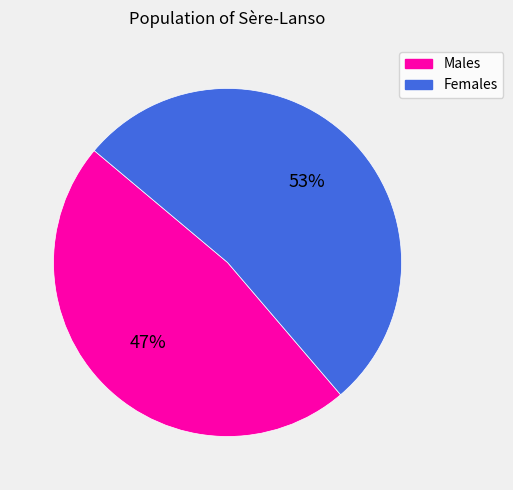

To the nearest percent, what is the average slice percentage?

50%